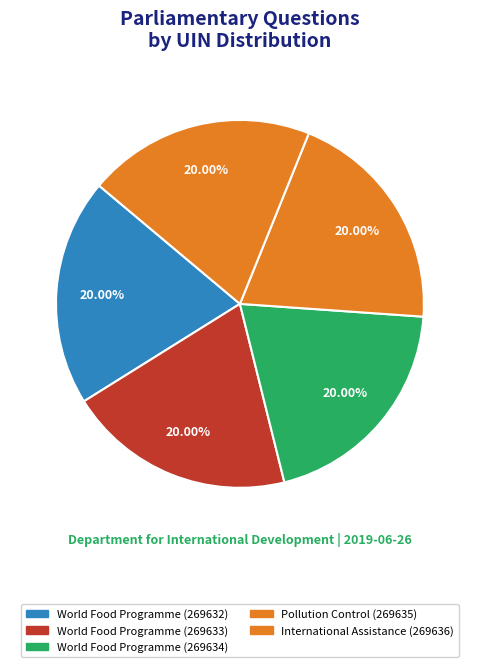

How many slices are in this pie chart?

5